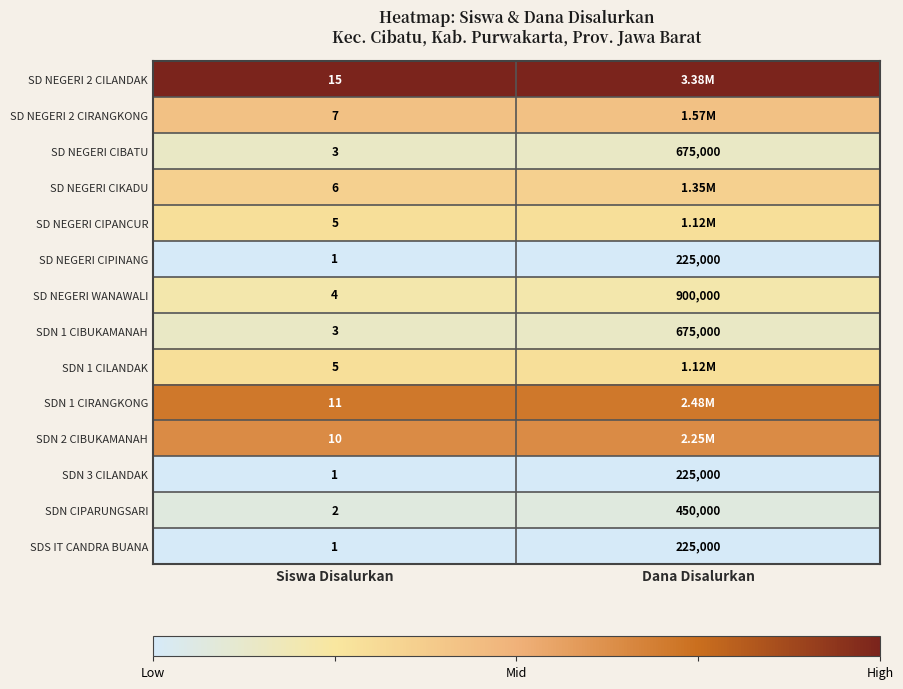

How many data points does each series have?

2